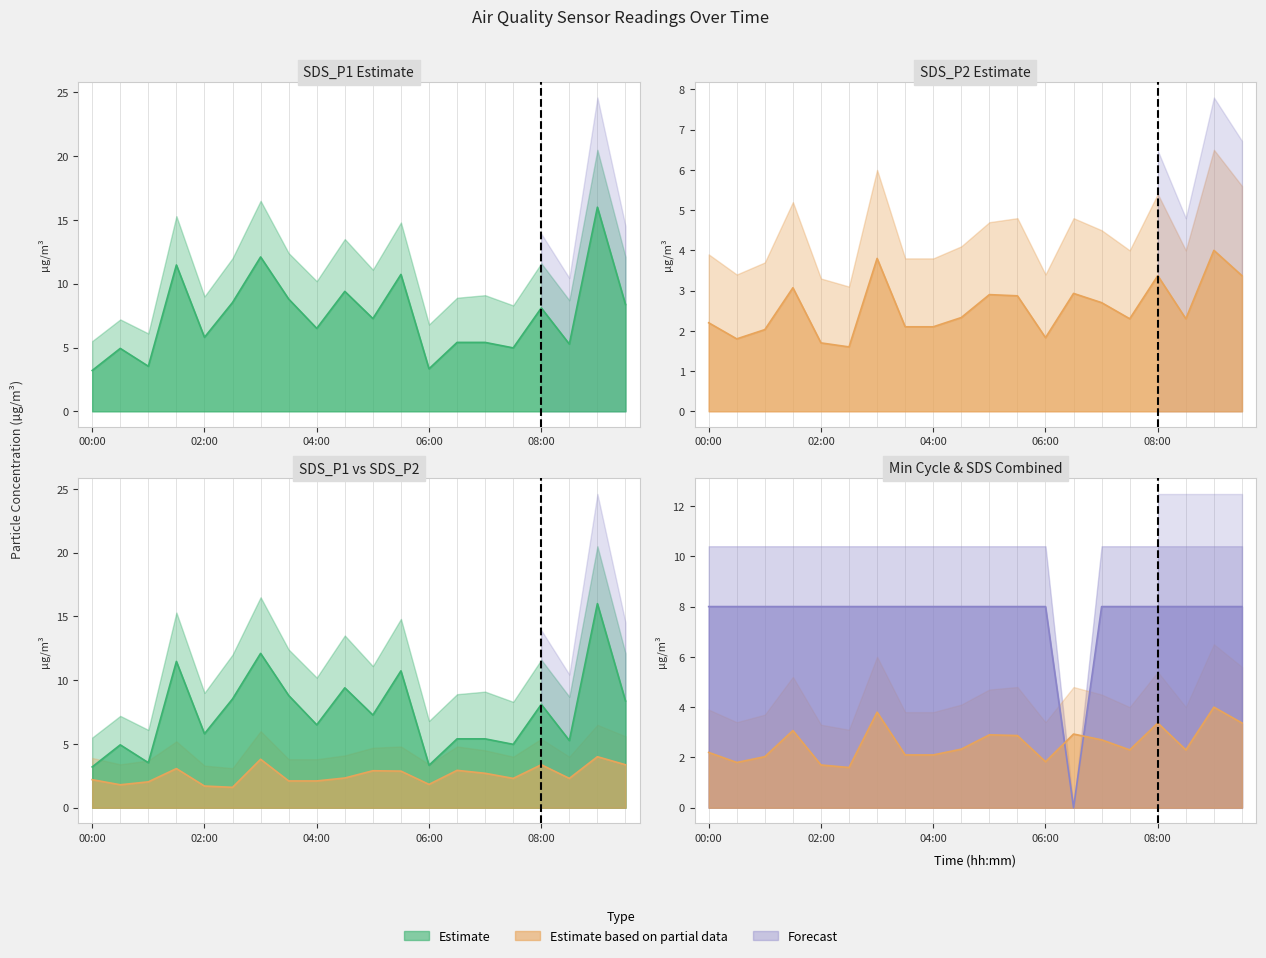

What is the maximum value shown in the chart?

16.0